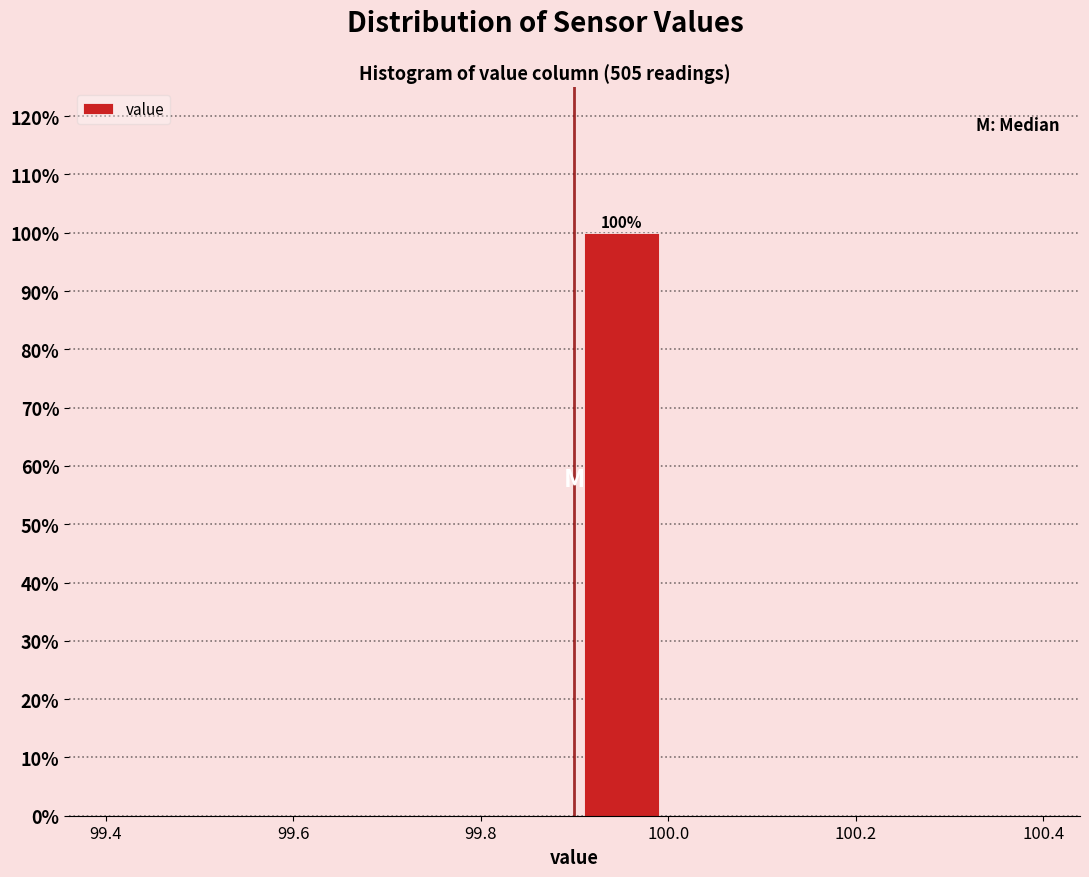

Which range on the x-axis has the tallest bar?

99.9 to 100.0